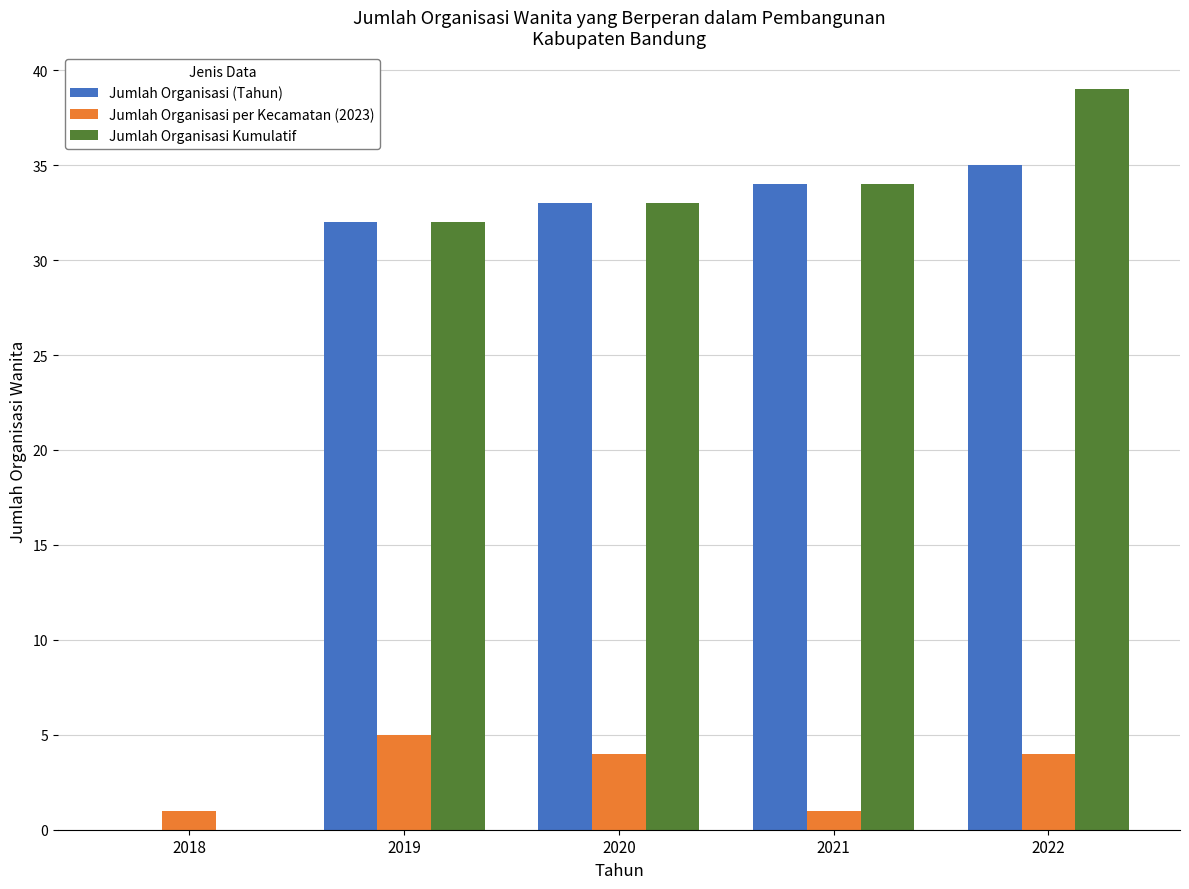

Which series has the widest spread of values?

Jumlah Organisasi Kumulatif